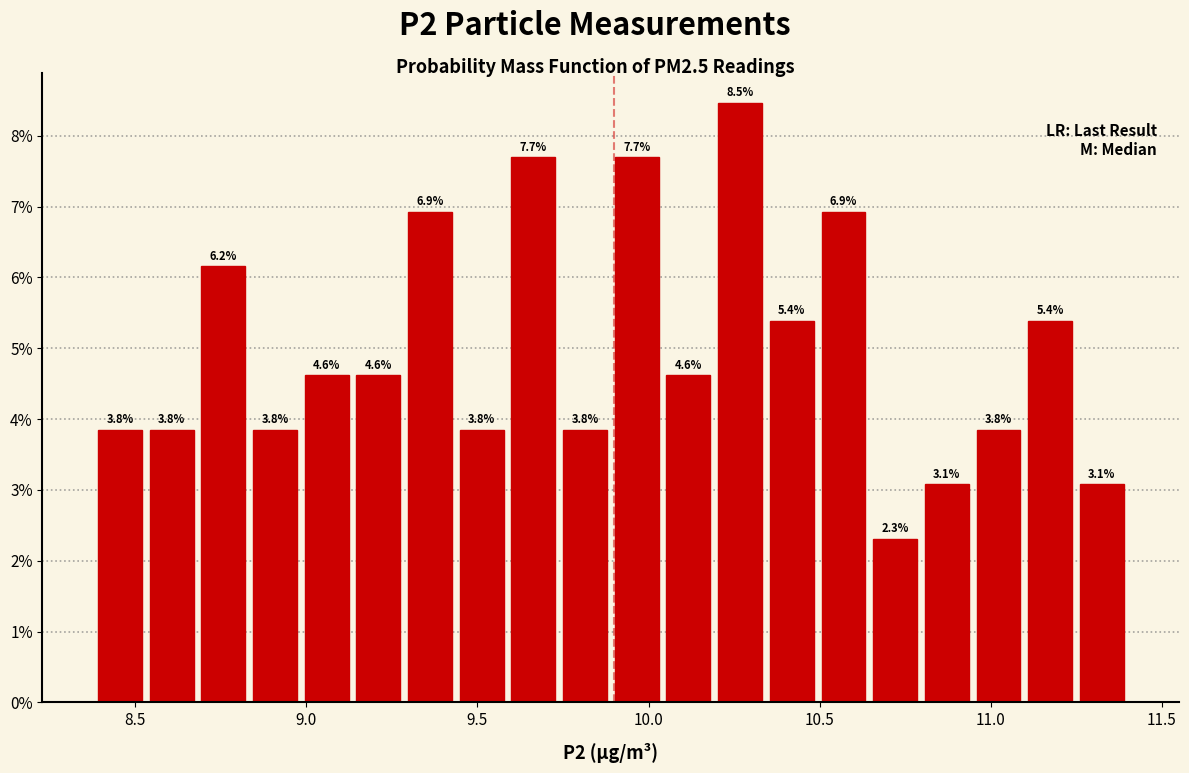

Around what value on the x-axis is the tallest bar? Give the approximate position of its centre, as read against the axis.

10.25